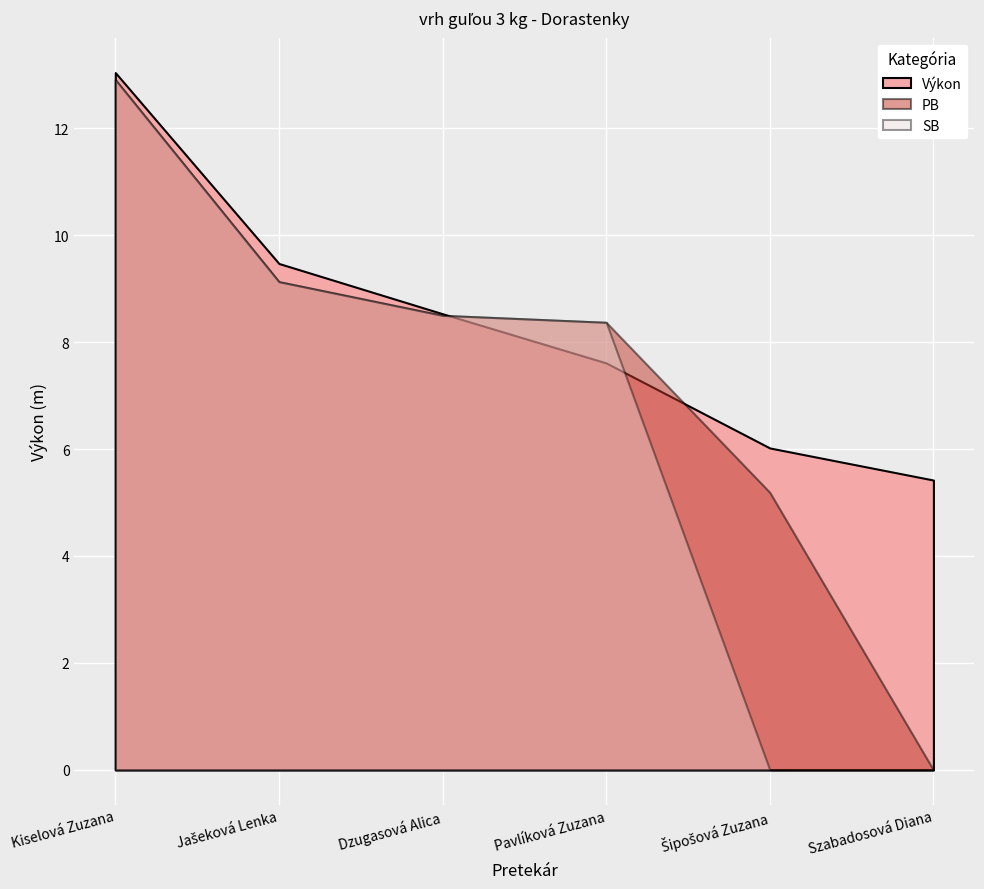

At Pavlíková Zuzana, list the series in order from smallest to largest.

Výkon, PB, SB